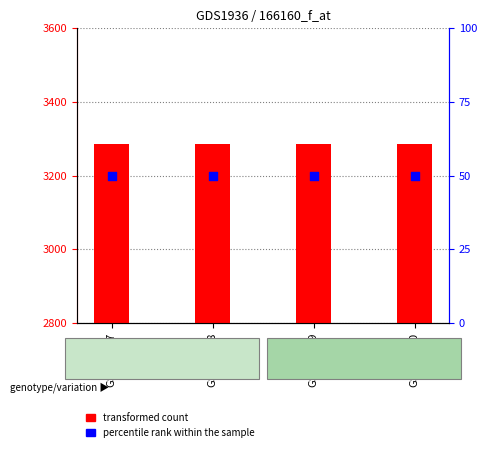

What is the total value across all series at GSM89499?

3336